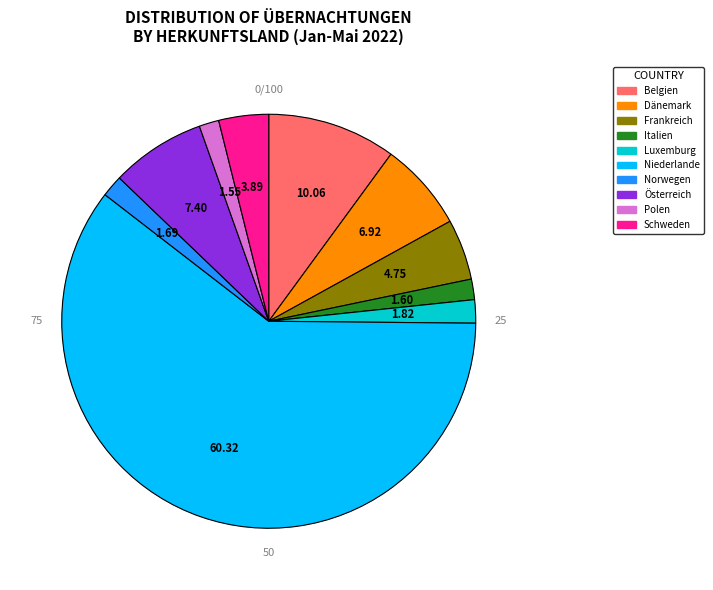

Is it true that Schweden is 4% of the pie?

True